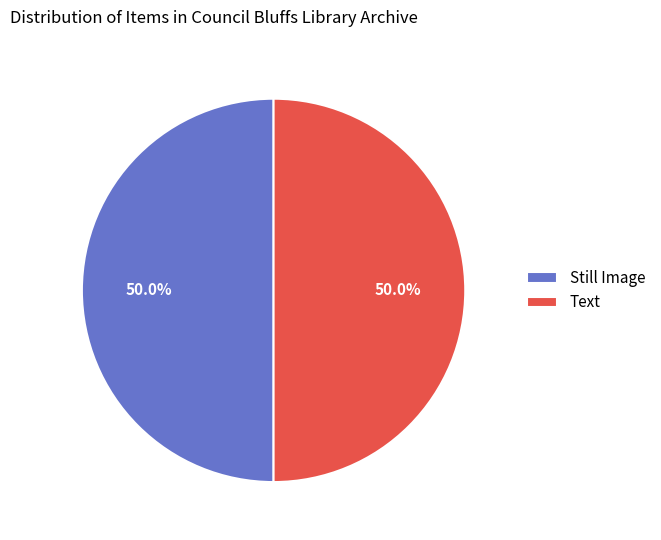

What portion of the pie excludes Still Image?

50.0%